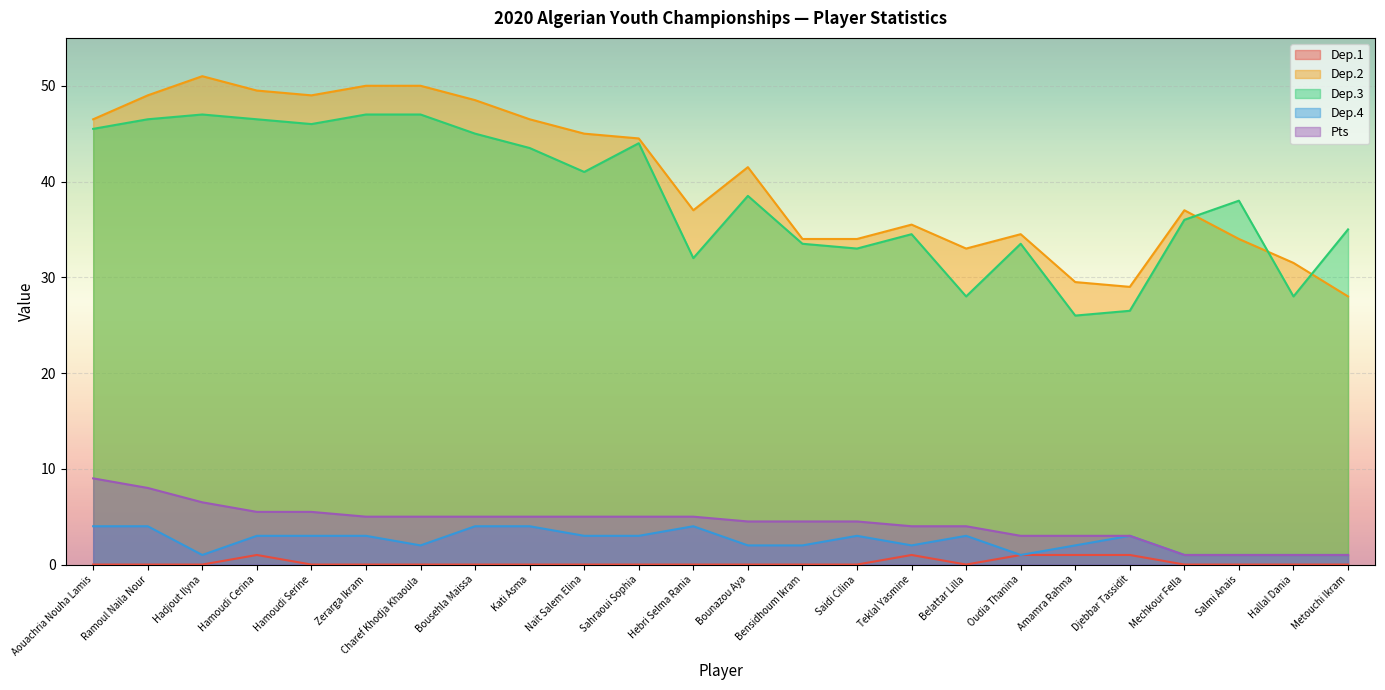

At which category is the sum across all series the highest?

Ramoul Naila Nour